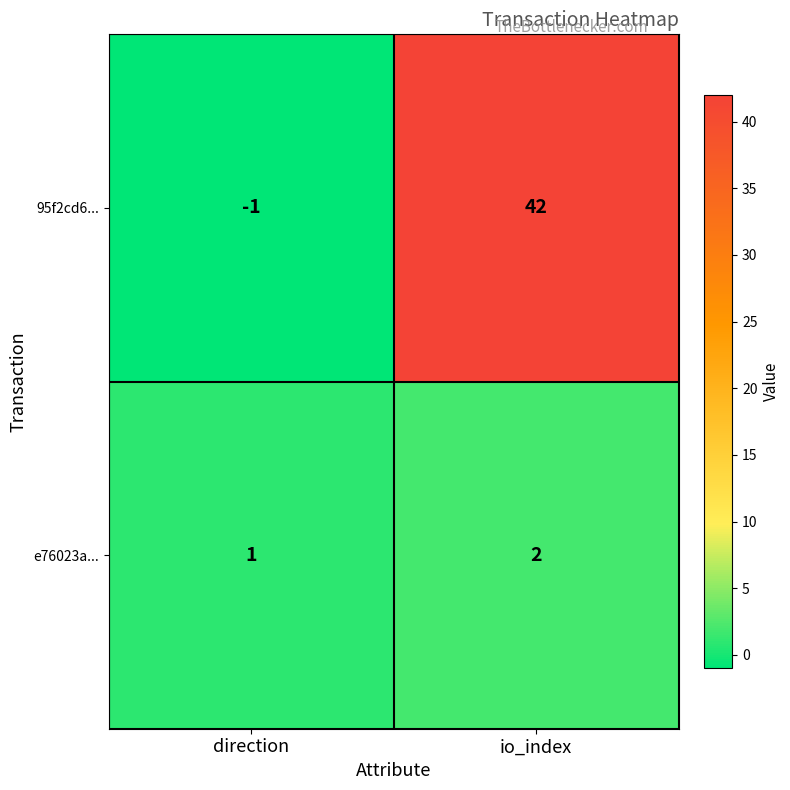

What is the difference between the maximum and minimum values in the 95f2cd6... series?

43